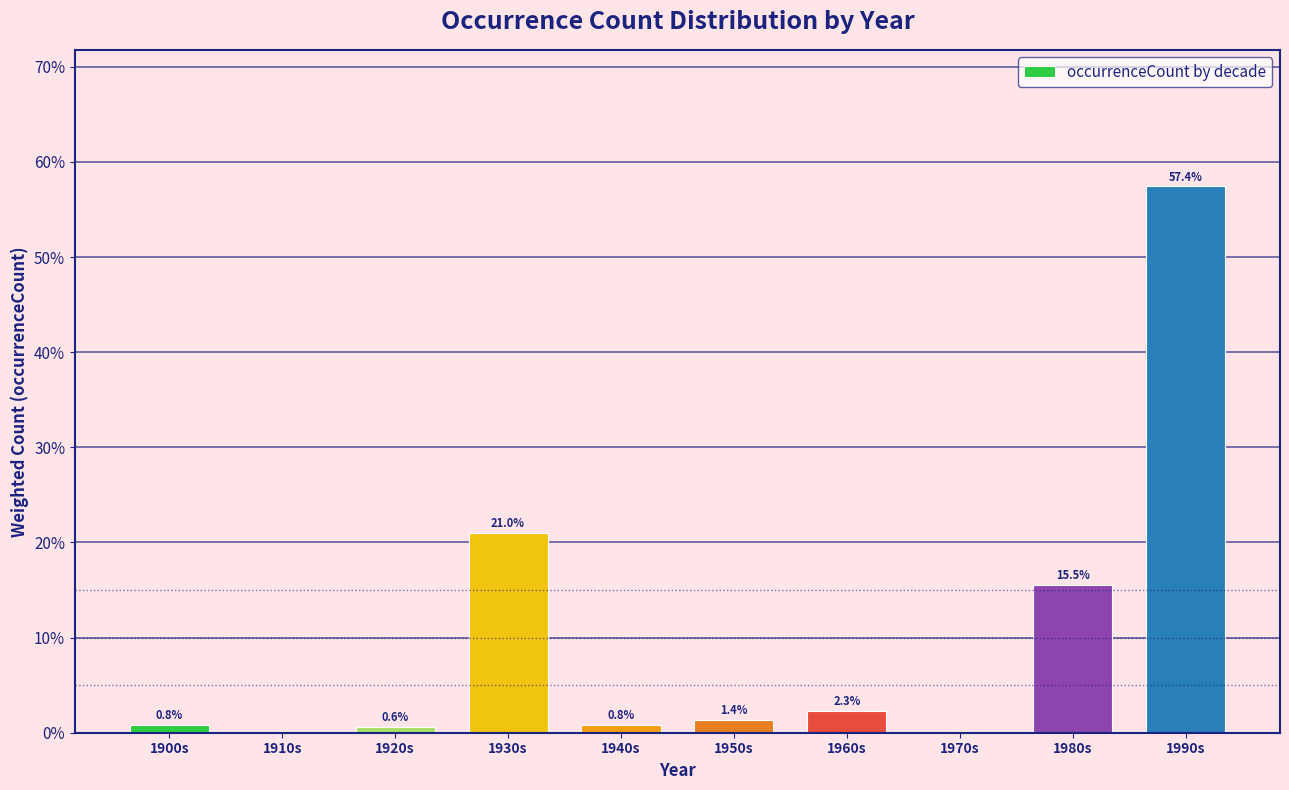

Reading left to right, list all the values displayed in this chart.

1900s=0.8	1910s=0.0	1920s=0.6	1930s=21.0	1940s=0.8	1950s=1.4	1960s=2.3	1970s=0.0	1980s=15.5	1990s=57.4